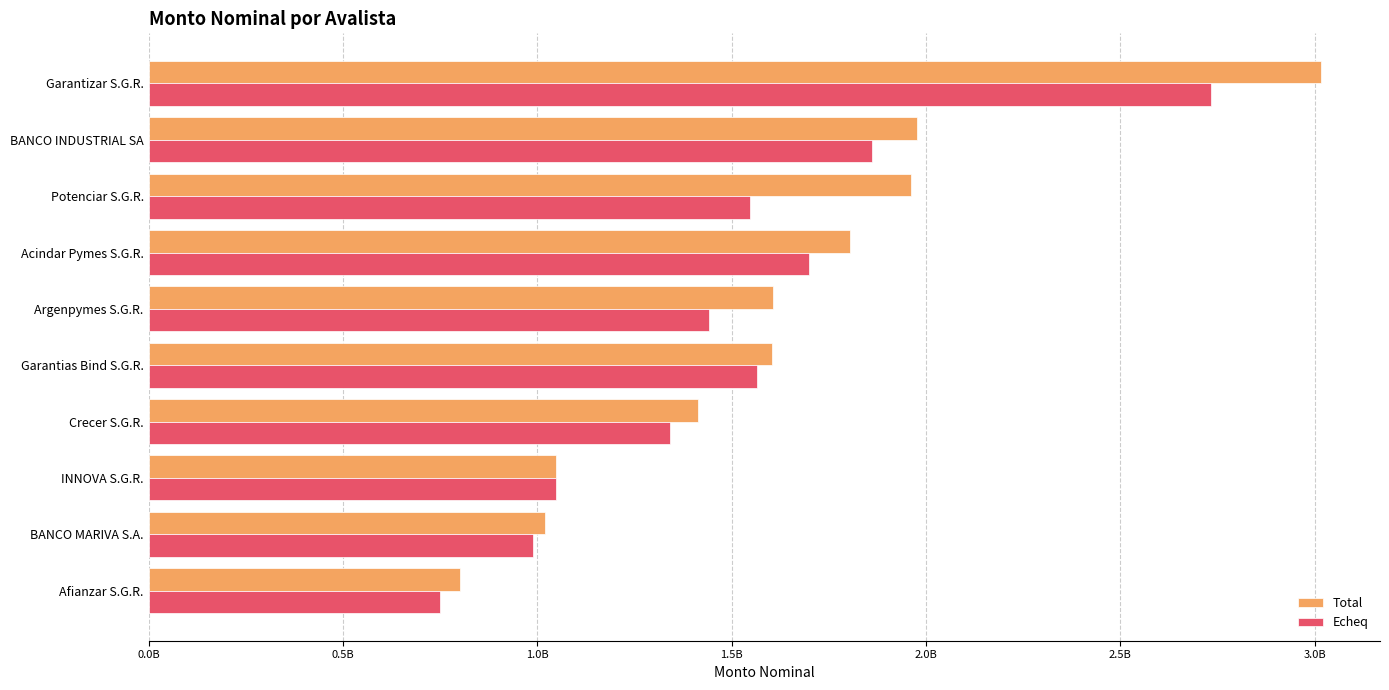

What are all the series names shown in the legend?

Total, Echeq